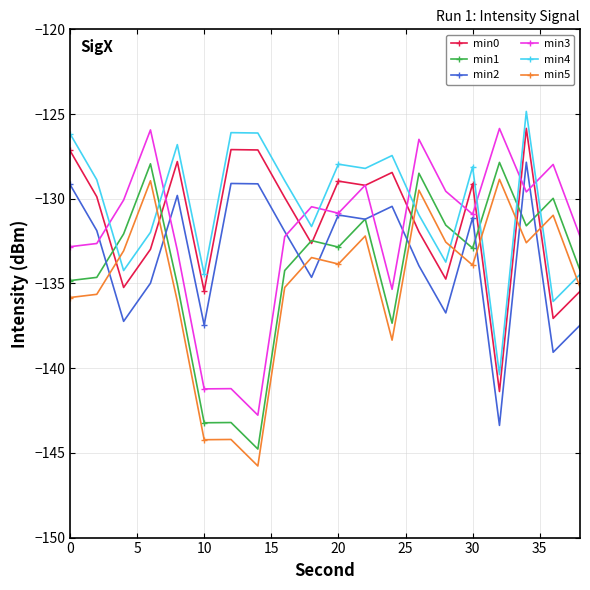

What is the sum of all min4 values?

-2607.5